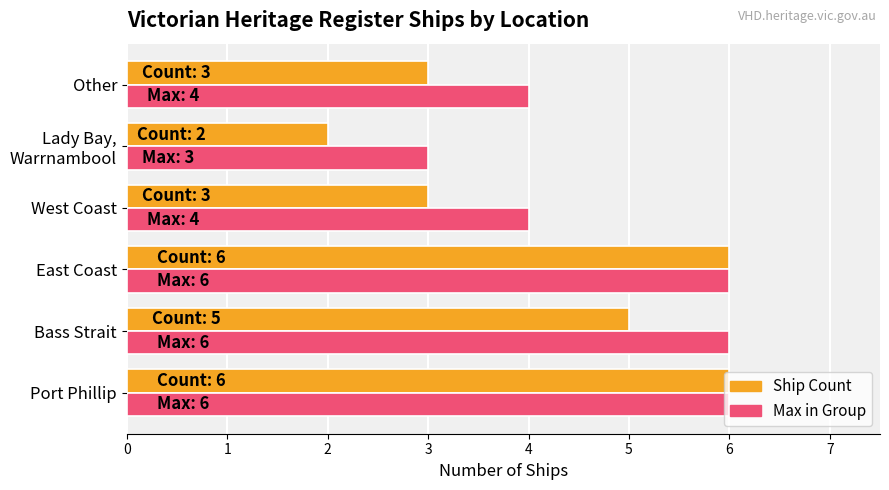

What is the maximum value shown in the chart?

6